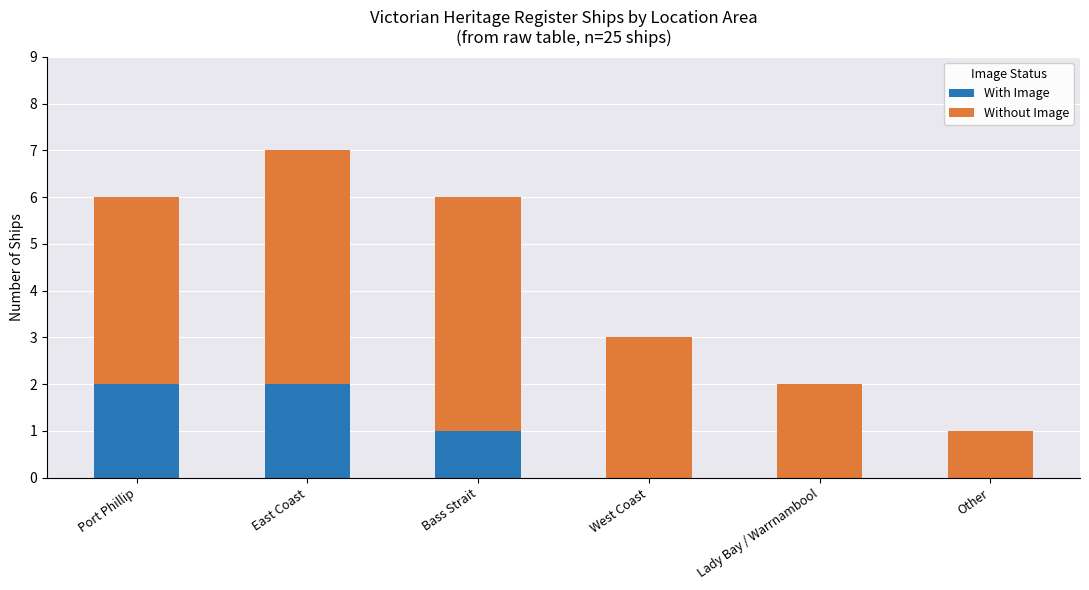

The With Image series shows 2 at Port Phillip. True or false?

True